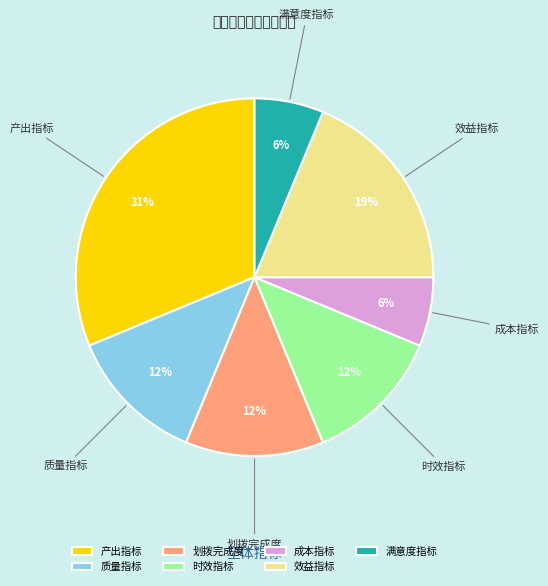

How many slices are in this pie chart?

7